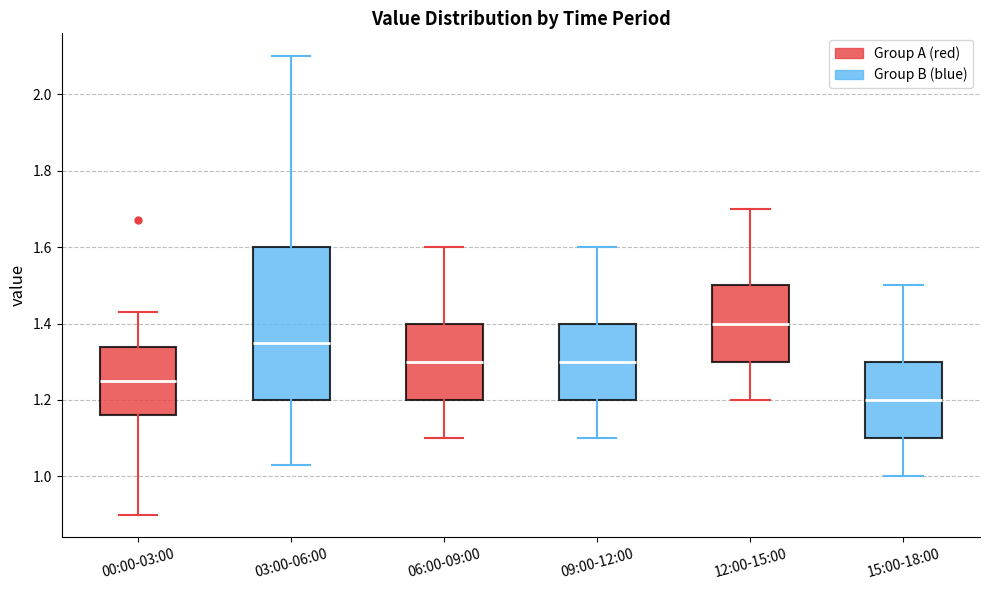

Reading left to right, transcribe this box plot: for each box, give where its median line is, the range the box spans, and where its two whiskers end, as read against the y-axis. The values are not printed on the chart, so give them approximately, as read against the axis.

00:00-03:00: median 1.26, box 1.16 to 1.34, whiskers 0.90 to 1.44
03:00-06:00: median 1.36, box 1.20 to 1.60, whiskers 1.04 to 2.10
06:00-09:00: median 1.30, box 1.20 to 1.40, whiskers 1.10 to 1.60
09:00-12:00: median 1.30, box 1.20 to 1.40, whiskers 1.10 to 1.60
12:00-15:00: median 1.40, box 1.30 to 1.50, whiskers 1.20 to 1.70
15:00-18:00: median 1.20, box 1.10 to 1.30, whiskers 1.00 to 1.50